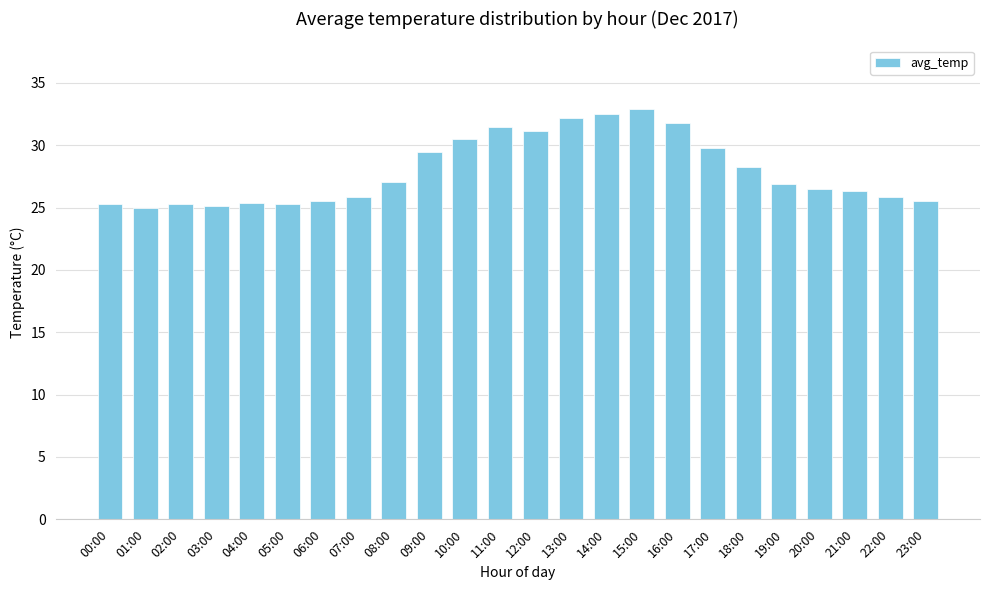

What is the value of the 20th bar from the left?

26.9